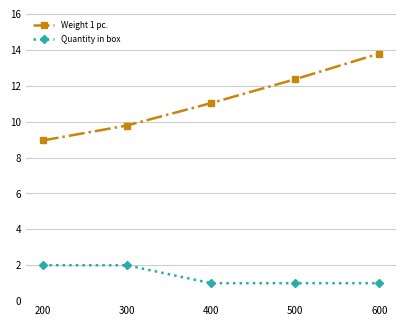

What is the value of the Quantity in box point at the 2nd from the left?

2.0